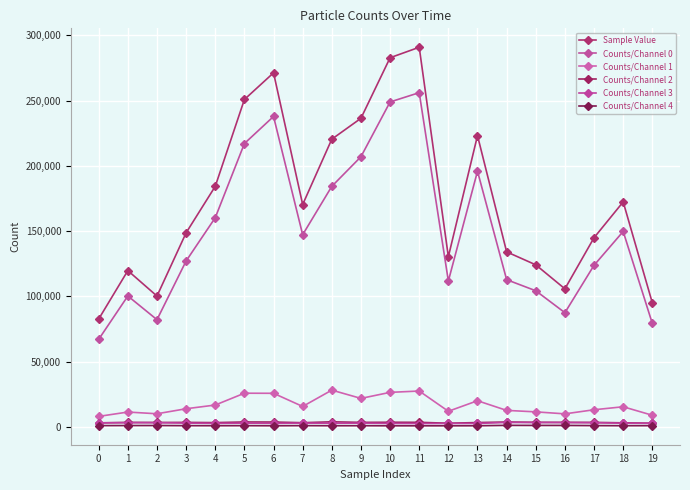

The value of Sample Value at 4 is 260169. True or false?

False